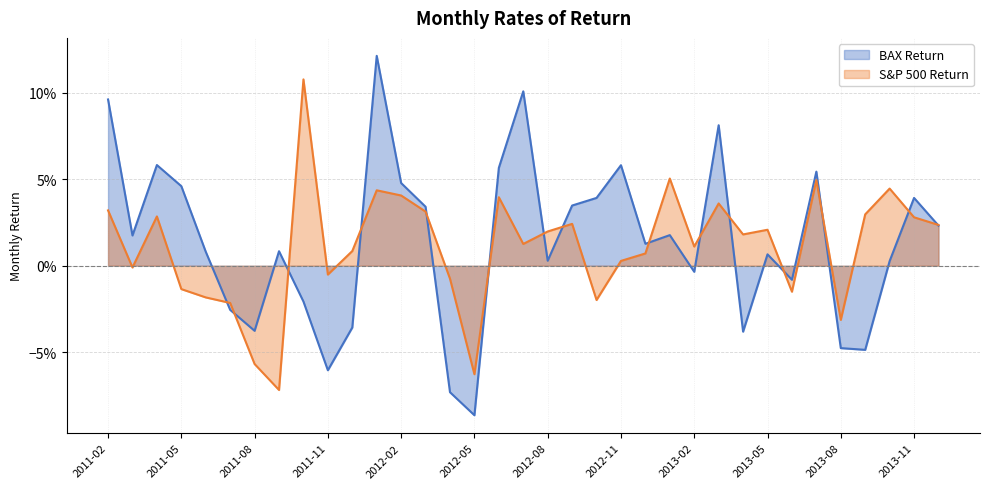

What is the label of the 32nd point from the left?

2013-09